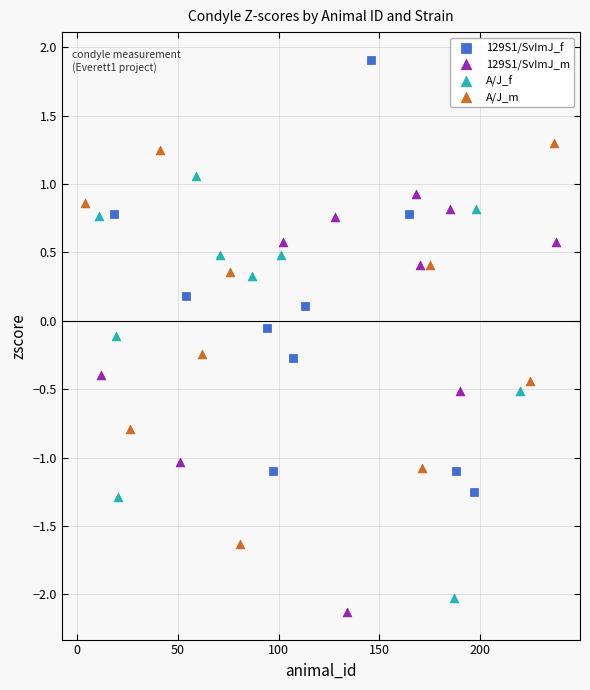

Which series reaches the maximum Y coordinate?

129S1/SvImJ_f